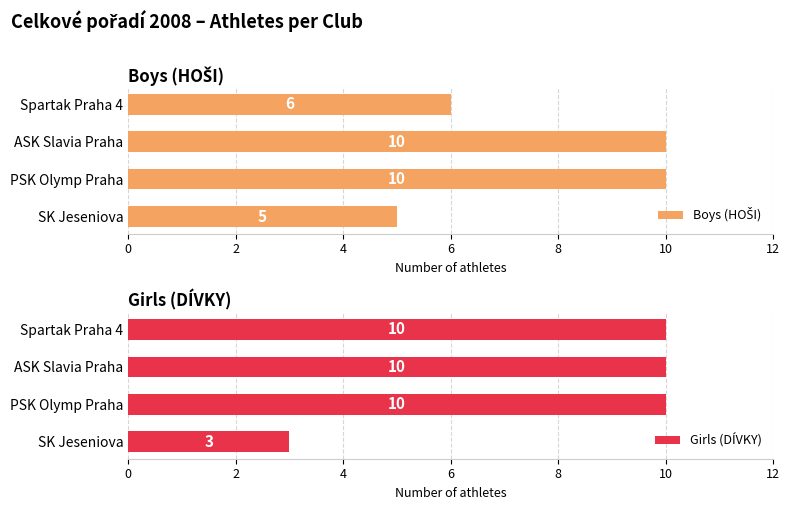

What is the sum of all Girls (DÍVKY) values?

33